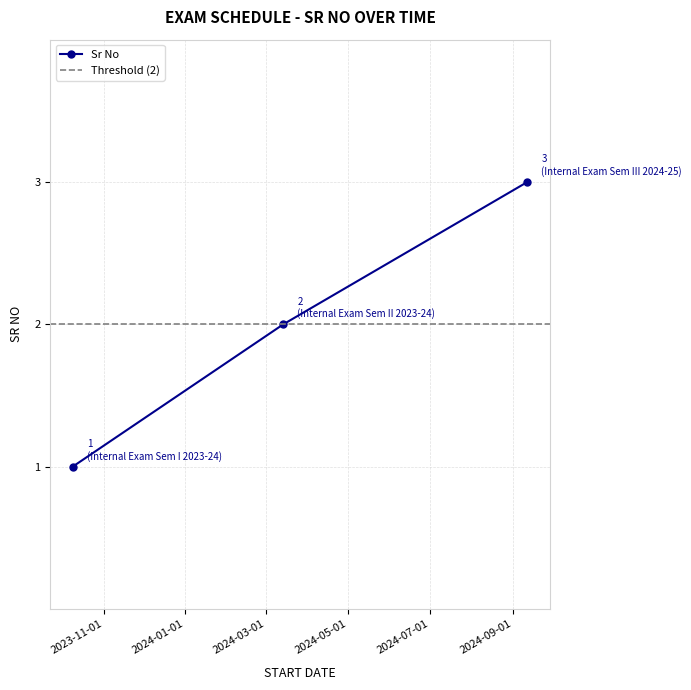

The chart shows a value of 2 at 2023-10-09. True or false?

False